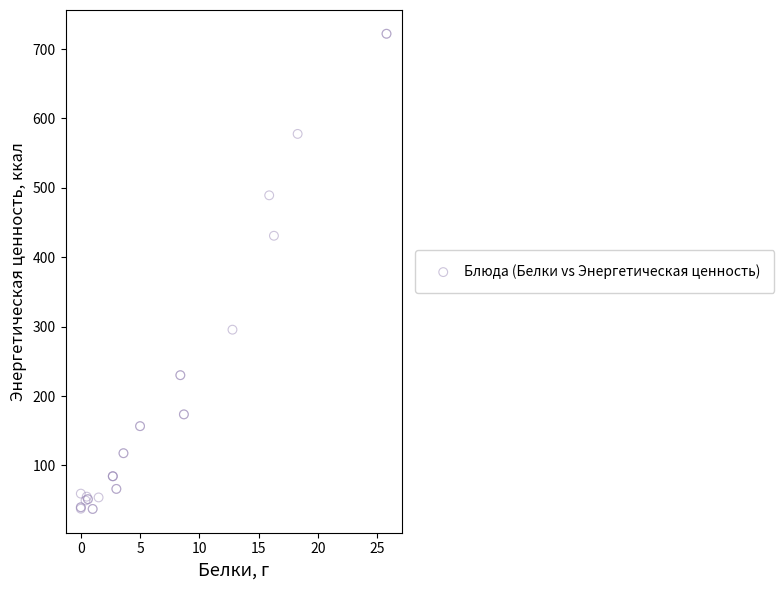

What Y value in the scatter plot is closest to 379?

431.0